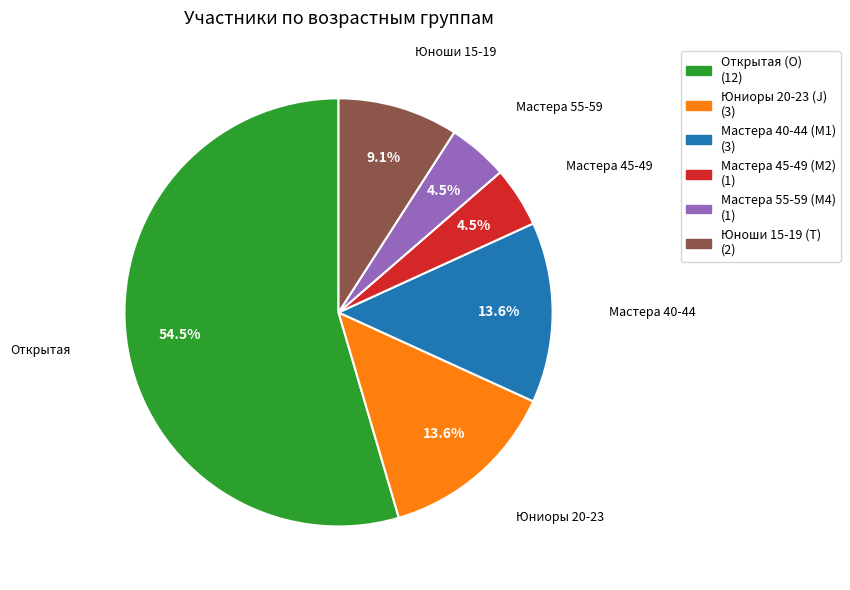

Is the sum of Юноши 15-19 (T) and Мастера 55-59 (M4) greater than half?

No